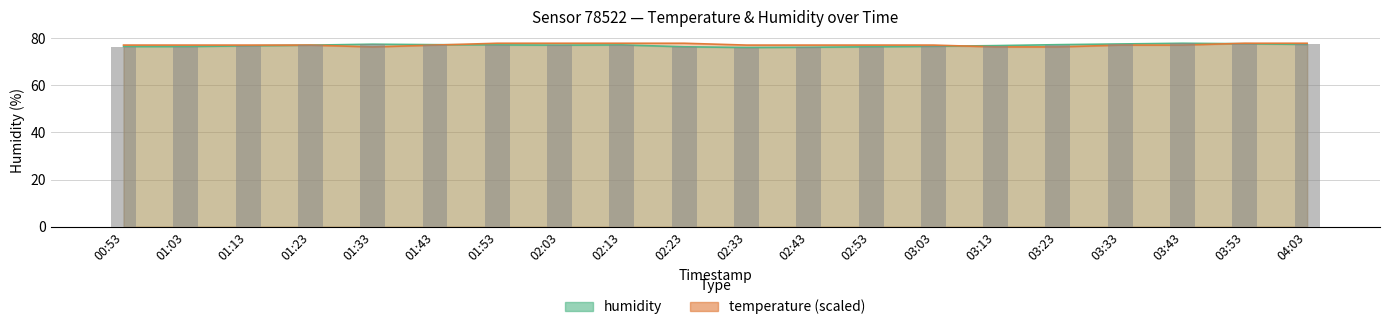

List the series in order of their peak value, lowest first.

temperature, humidity